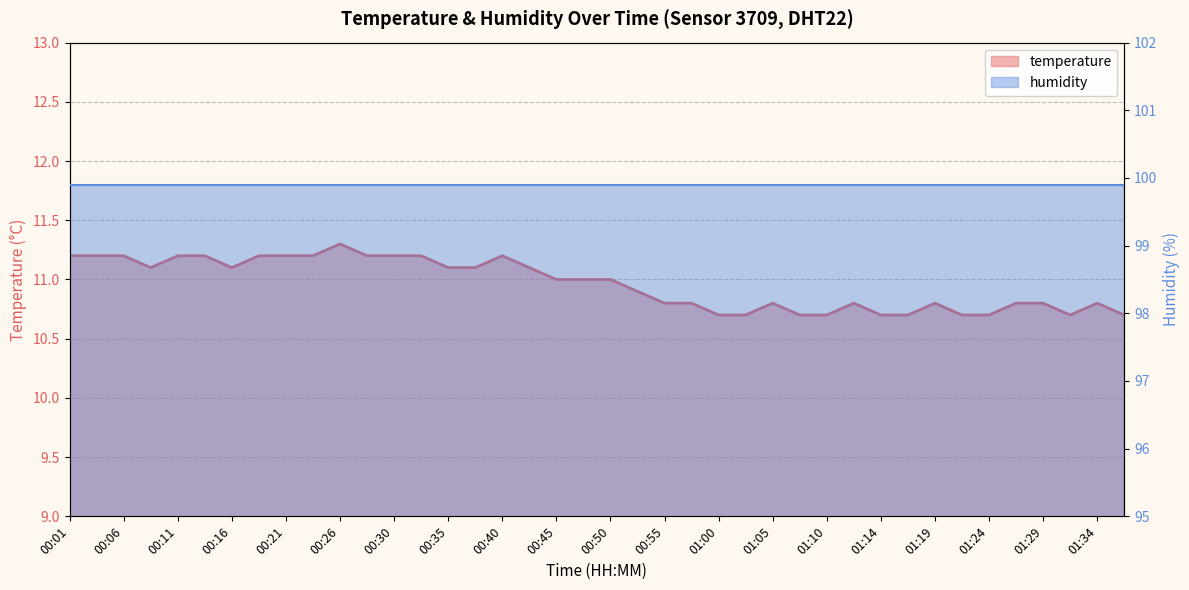

What is the sum of the values at 00:57 and 01:34?

21.6